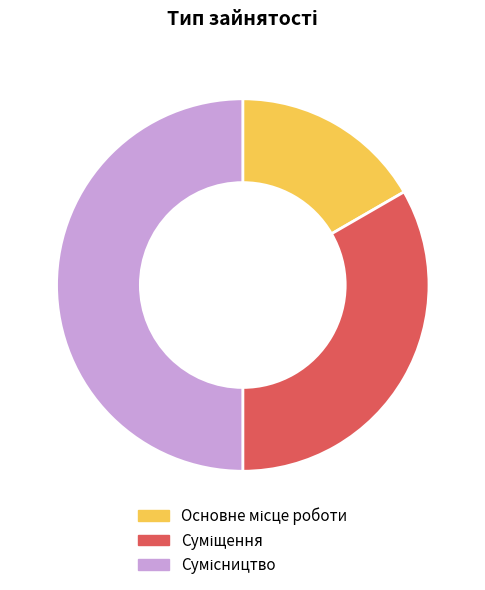

How many slices are in this pie chart?

3